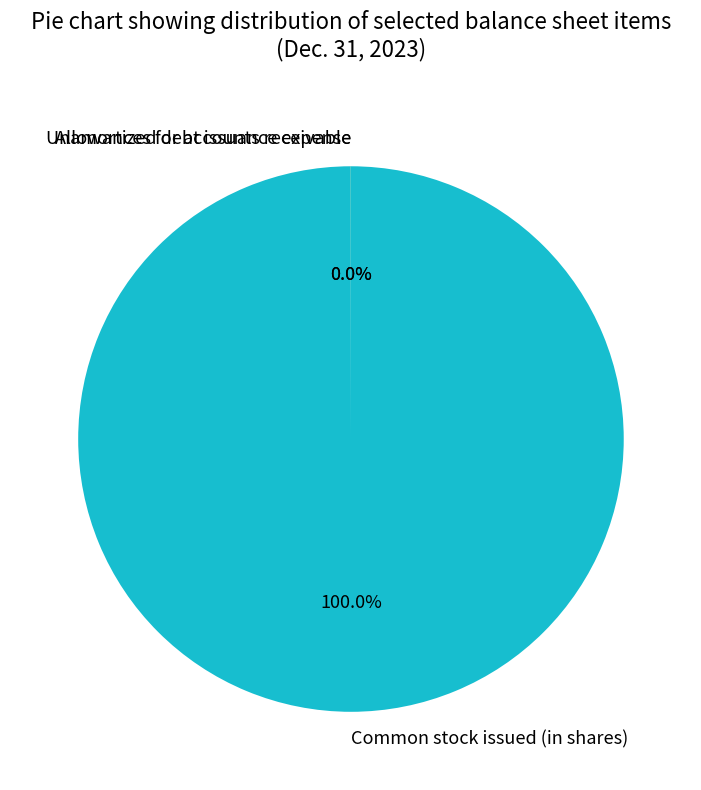

What is the largest slice in the pie chart?

Common stock issued (in shares)